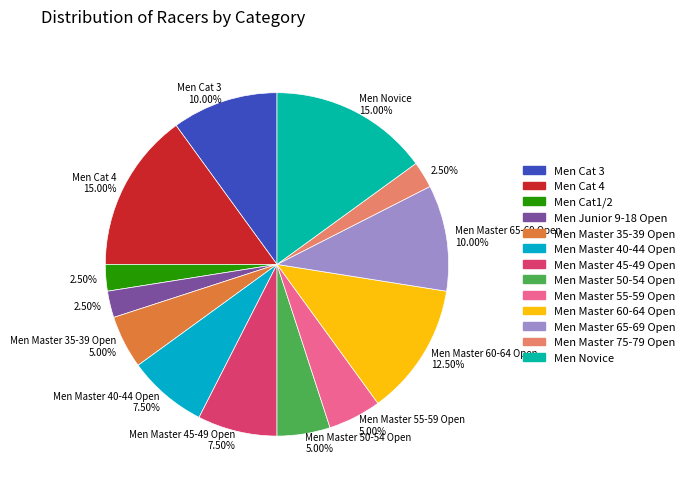

How many slices are in this pie chart?

13